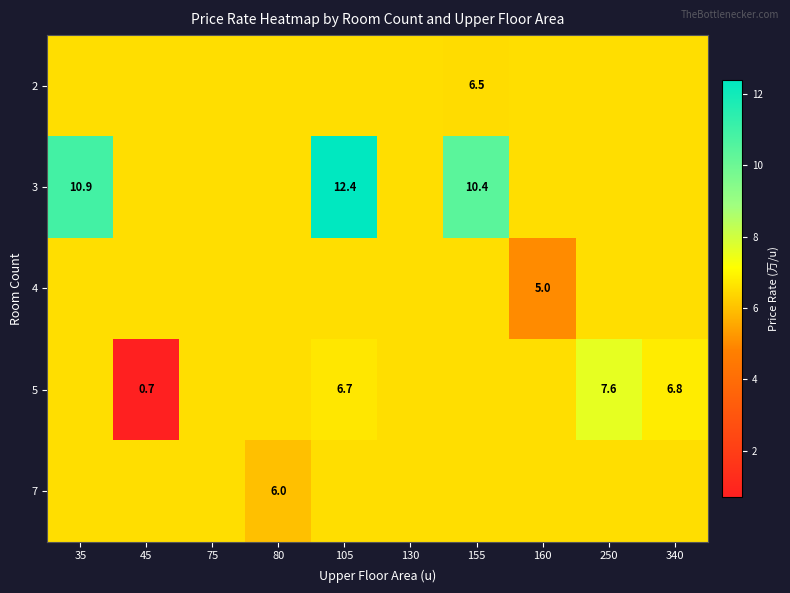

What is the sum of all 4 values?

63.9